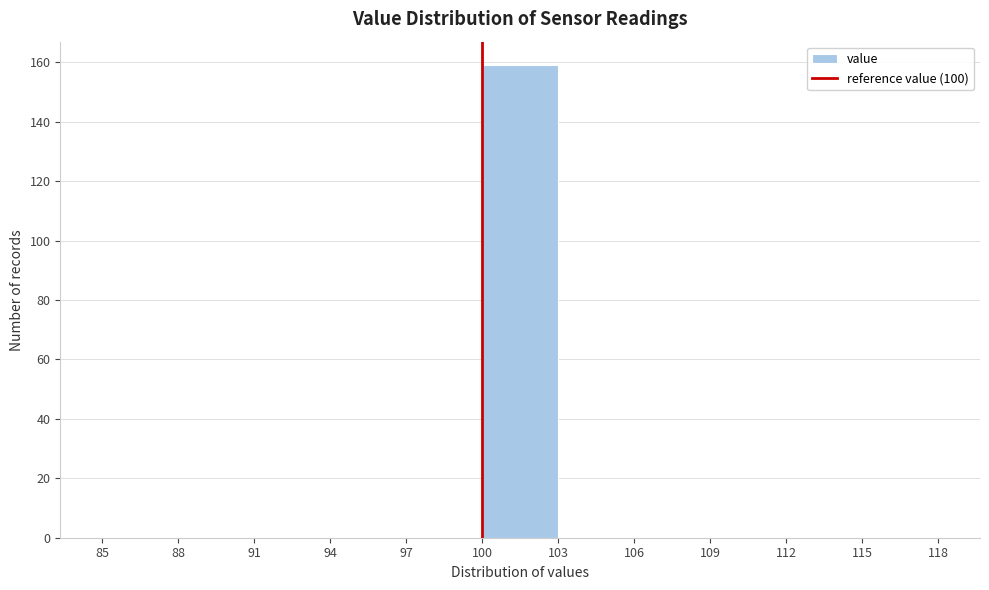

What is the height of the bar covering 100 to 103 on the x-axis? The values are not printed on the chart, so give them approximately, as read against the axis.

160